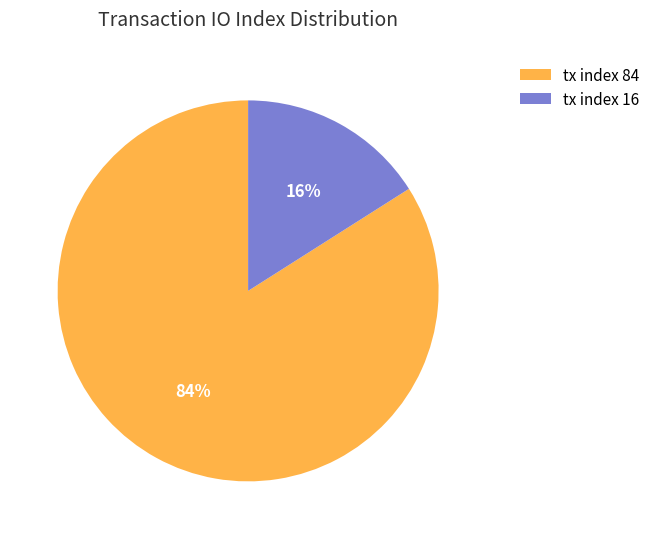

Does any single category account for the majority?

Yes